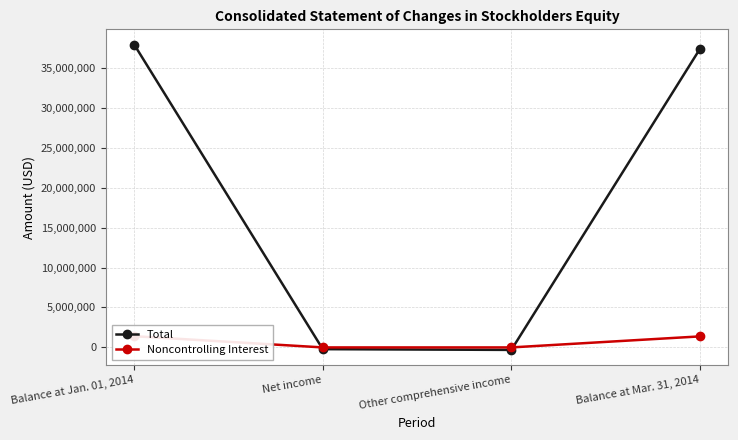

At Other comprehensive income, list the series in order from largest to smallest.

Noncontrolling Interest, Total